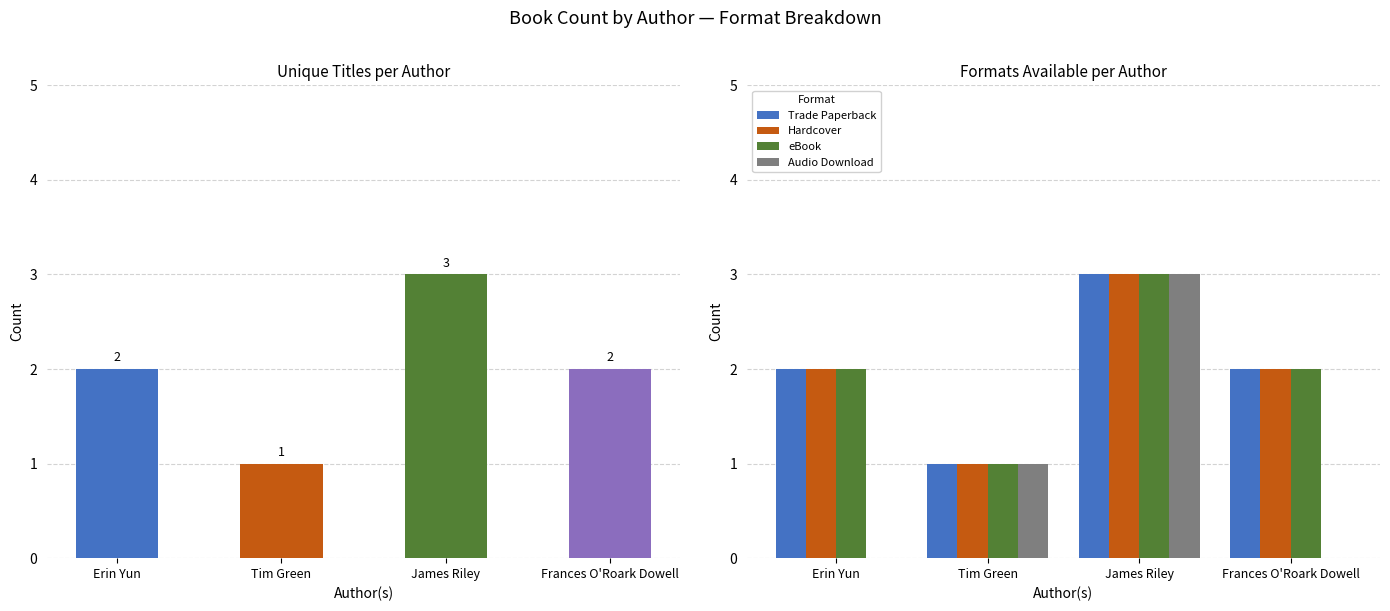

What is the total value across all series at Tim Green?

4